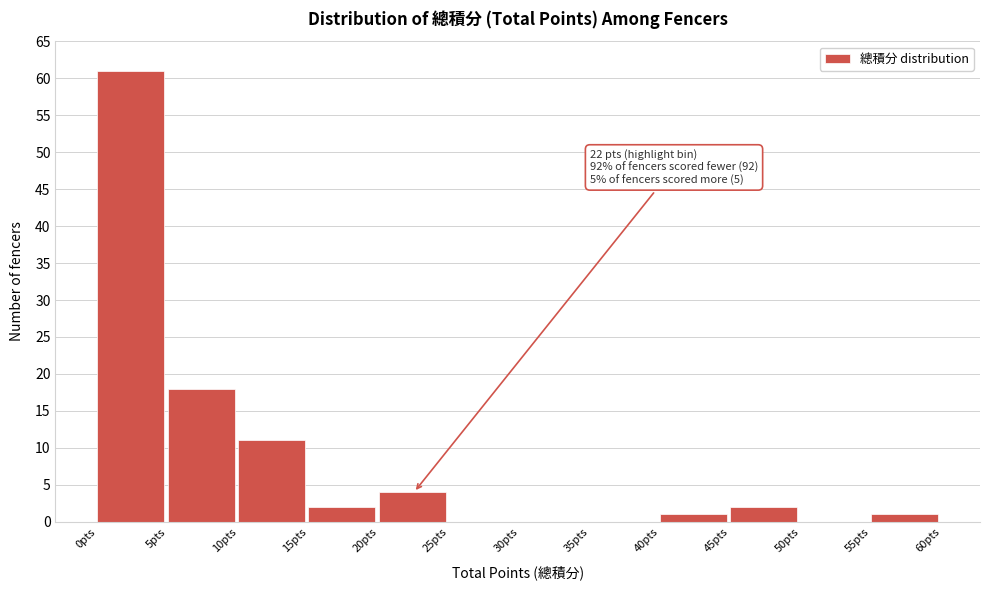

Which range on the x-axis has the tallest bar?

0 to 5